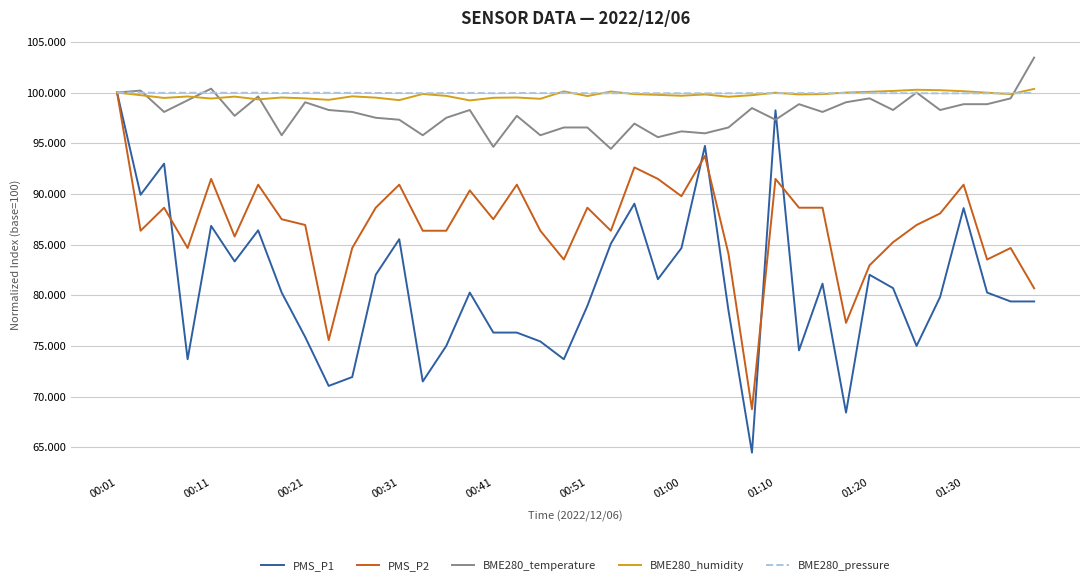

What is the highest value of the PMS_P2 series?

100.0